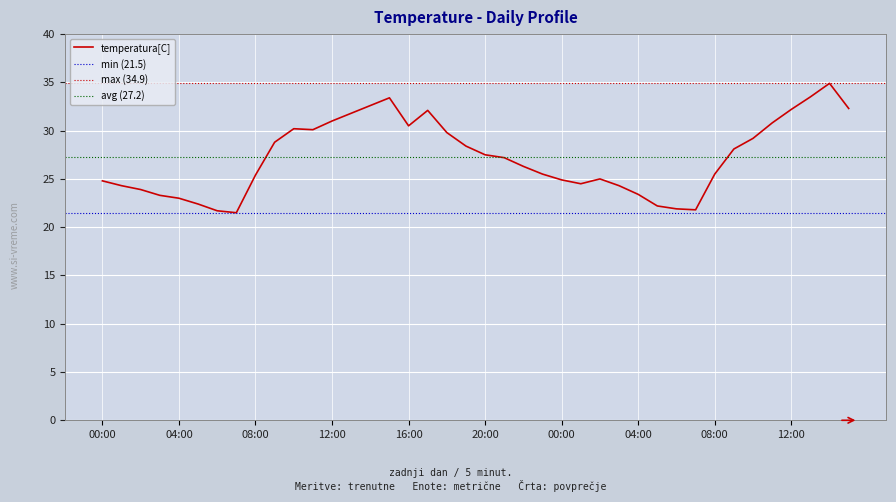

True or false: there are more than 1 points higher than both neighbors.

True